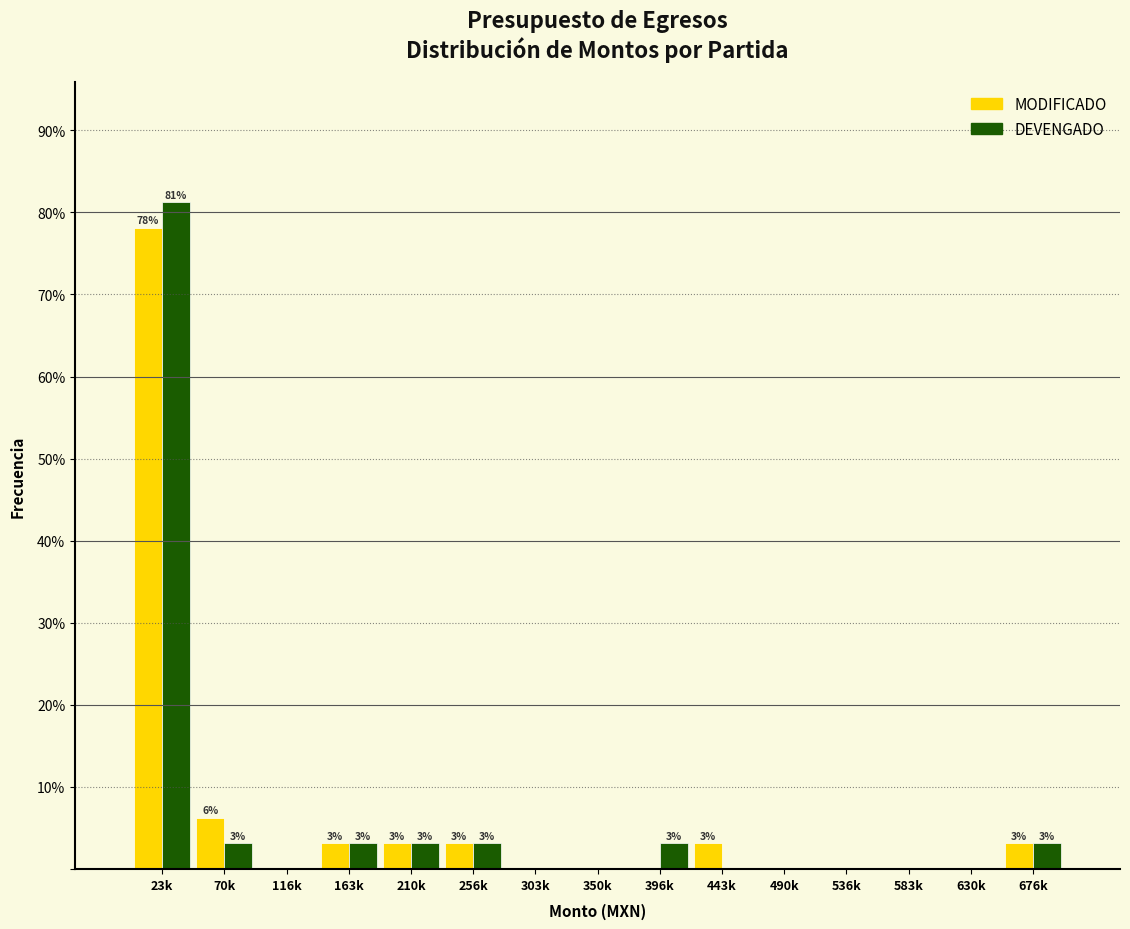

Where is MODIFICADO nearest to the value 39?

70k